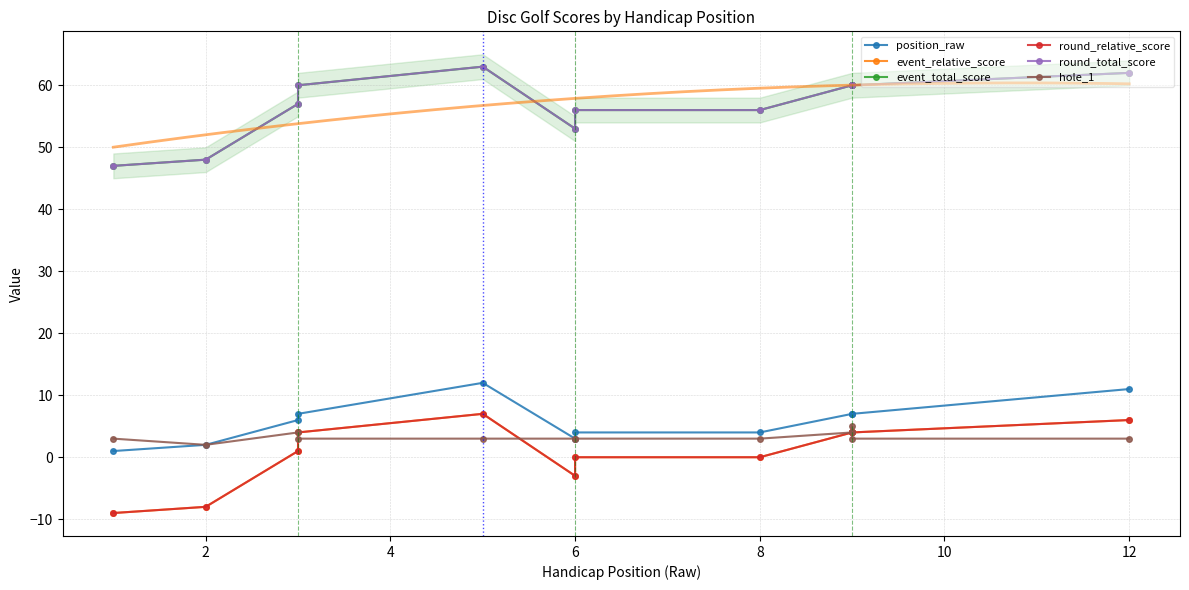

The round_relative_score series shows 1 at 4. True or false?

True